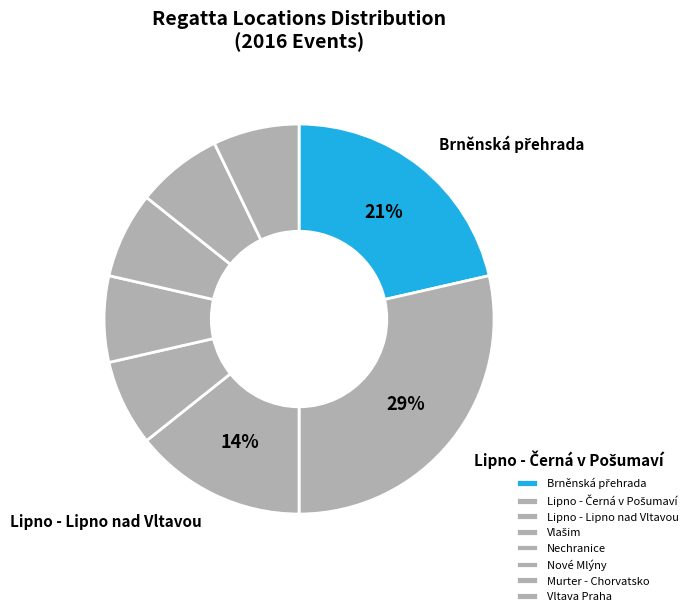

Rank the categories by value from lowest to highest.

Vlašim, Nechranice, Nové Mlýny, Murter - Chorvatsko, Vltava Praha, Lipno - Lipno nad Vltavou, Brněnská přehrada, Lipno - Černá v Pošumaví